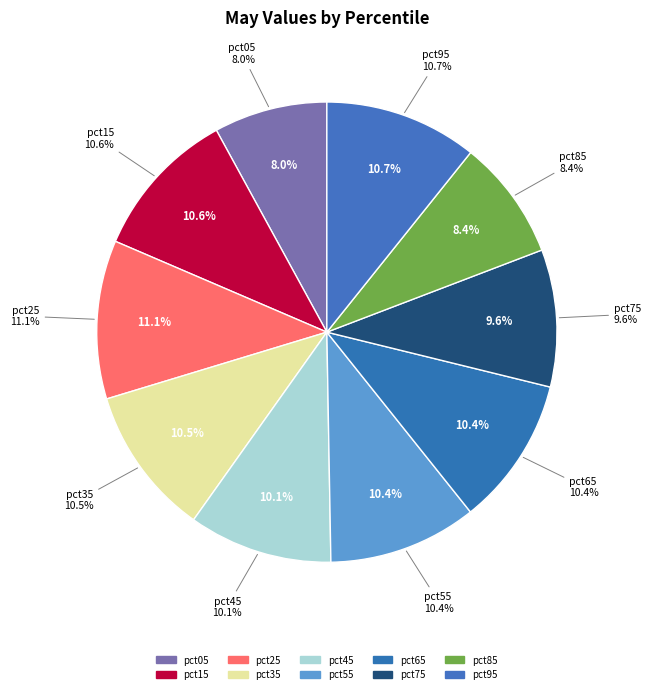

To the nearest percent, what is the difference between the largest and smallest slice percentages?

3%